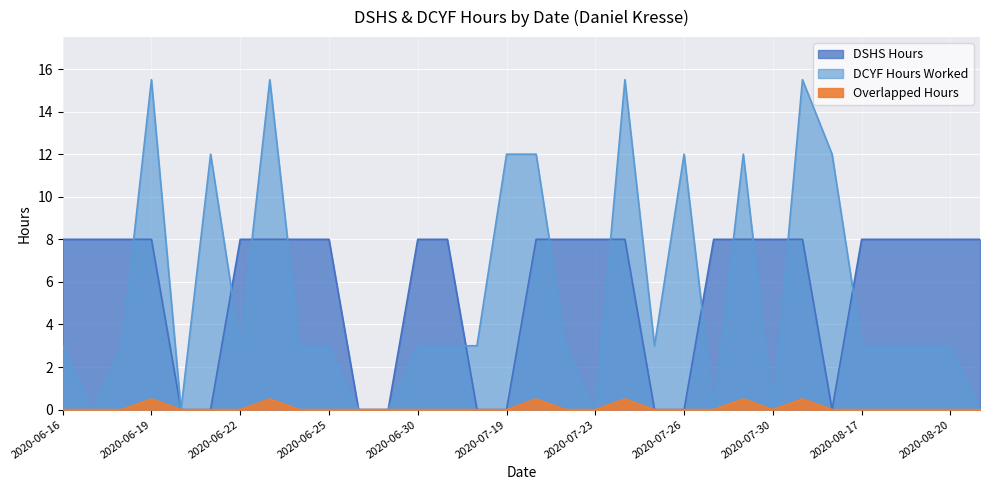

How many lines are shown in the chart?

3